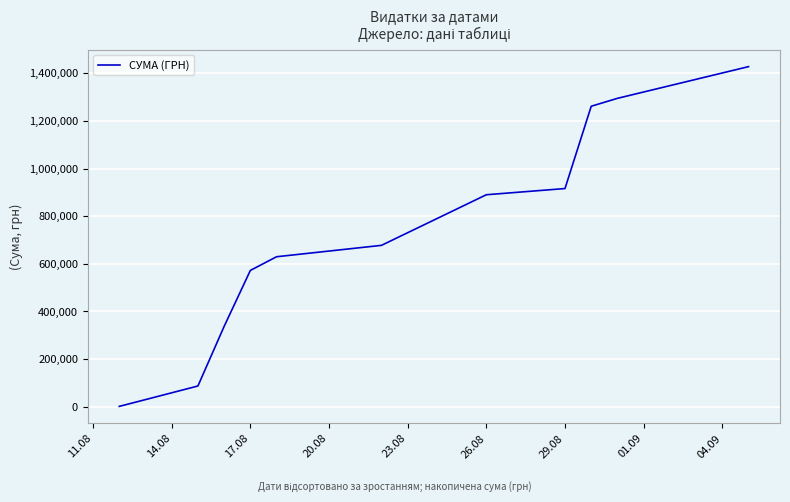

What is the difference between the maximum and minimum values?

1427253.8